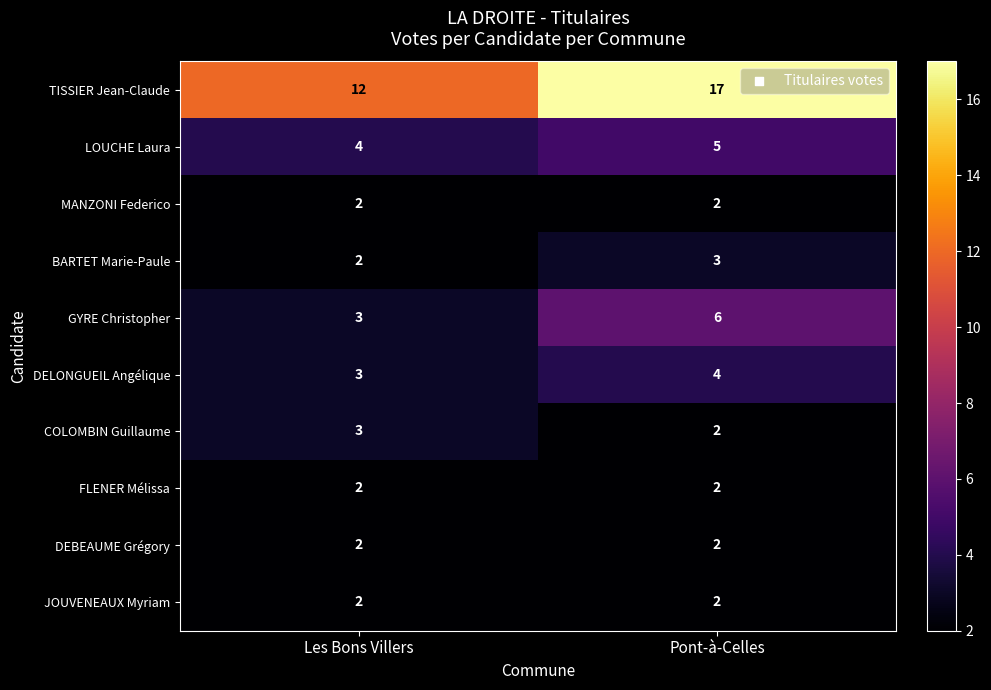

What is the sum of all DELONGUEIL Angélique values?

7